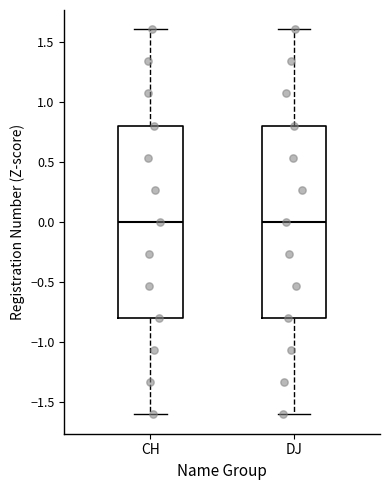

Reading left to right, transcribe this box plot: for each box, give where its median line is, the range the box spans, and where its two whiskers end, as read against the y-axis. The values are not printed on the chart, so give them approximately, as read against the axis.

CH: median 0.0, box -0.8 to 0.8, whiskers -1.6 to 1.6
DJ: median 0.0, box -0.8 to 0.8, whiskers -1.6 to 1.6